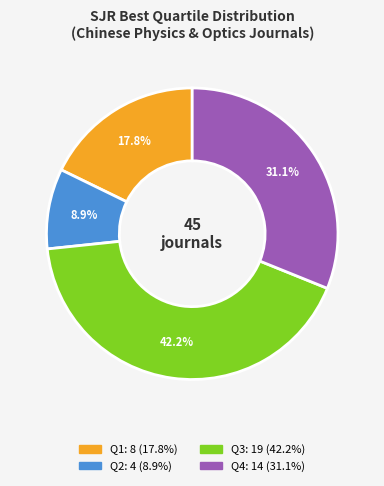

Count the number of slices in the pie.

4